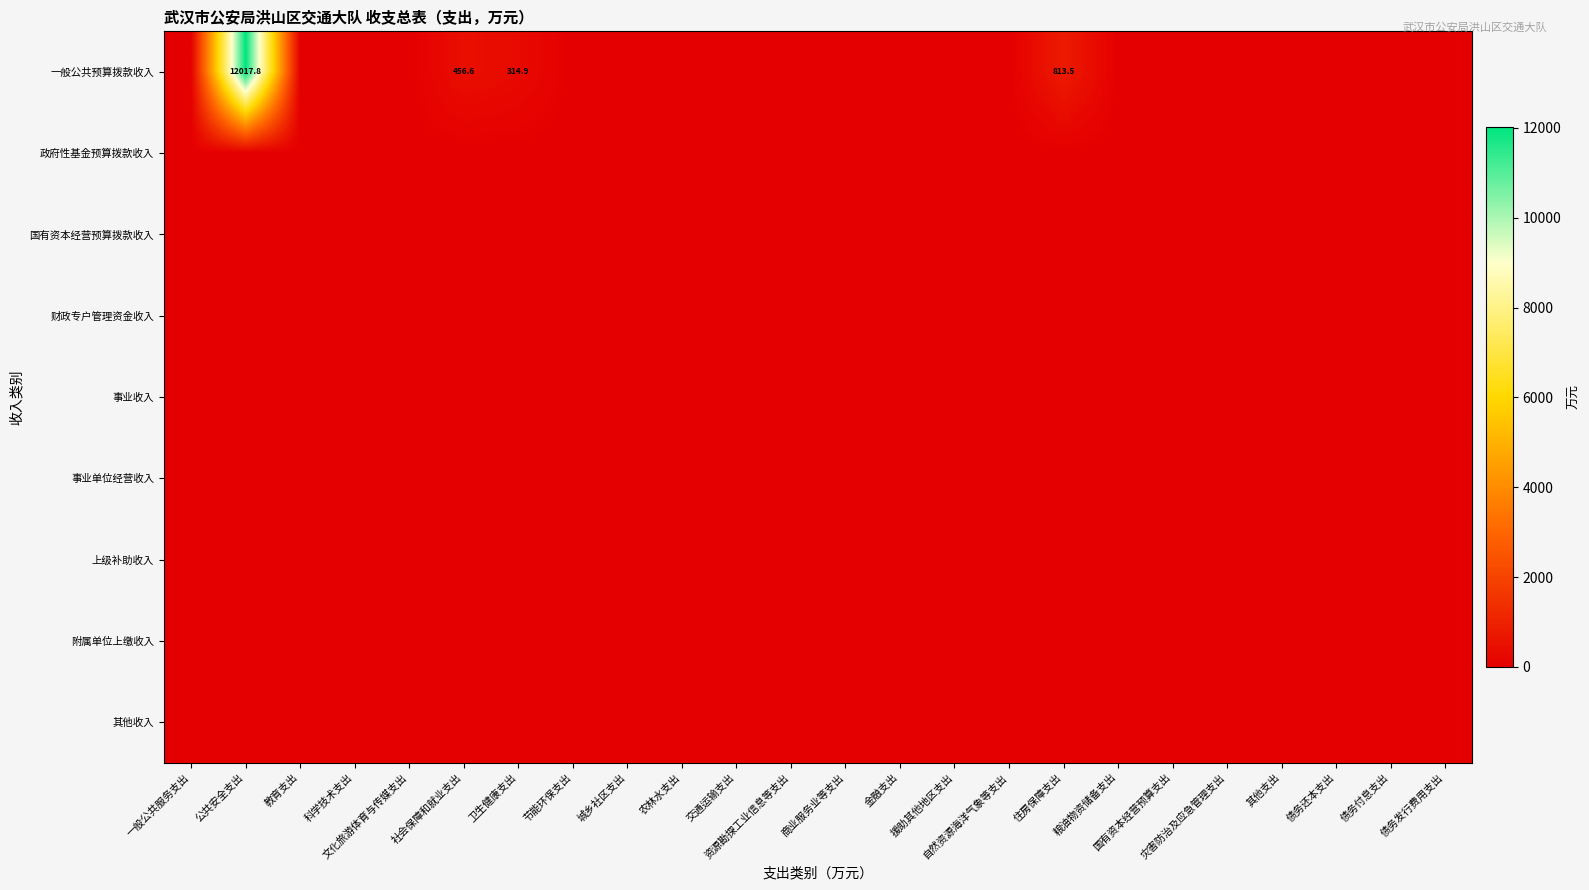

Is the value of 上级补助收入 at 自然资源海洋气象等支出 greater than the value of 一般公共预算拨款收入 at 金融支出?

No